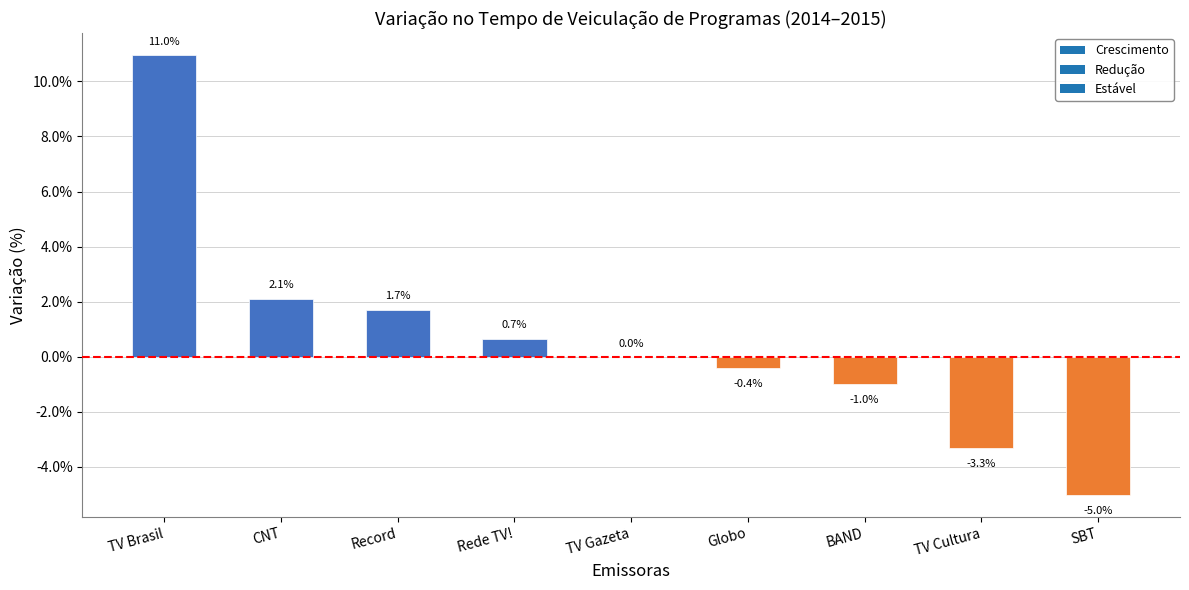

Reading left to right, transcribe all the data shown in this chart.

0.1	0.0	0.0	0.0	0.0	-0.0	-0.0	-0.0	-0.1